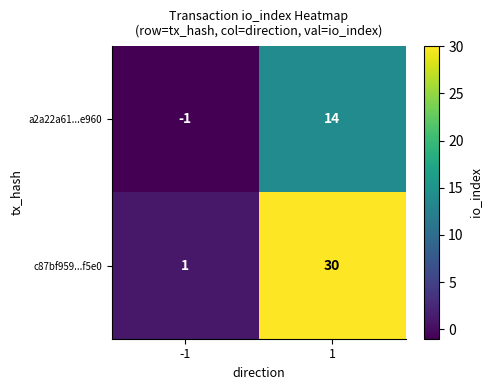

Reading right to left, what are all the values shown in this chart?

a2a22a61...e960: 14	-1
c87bf959...f5e0: 30	1